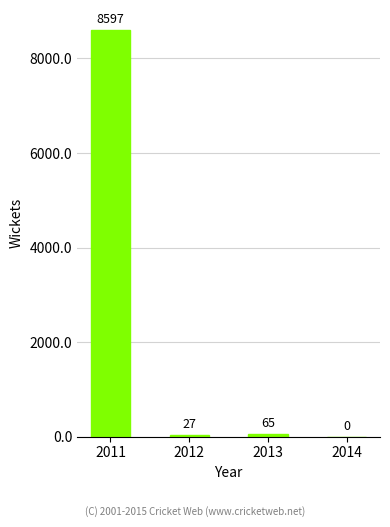

What is the change in value from 2011 to 2014?

-8597